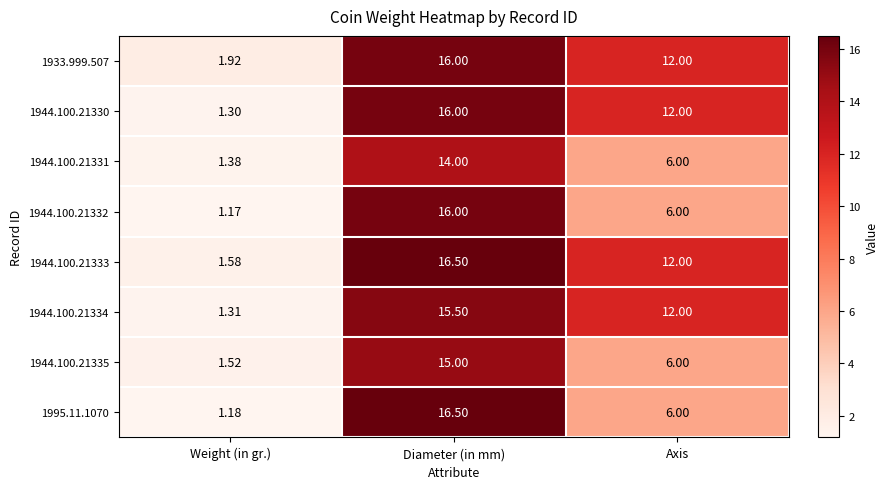

Rank the categories by 1944.100.21335 value from lowest to highest.

Weight (in gr.), Axis, Diameter (in mm)